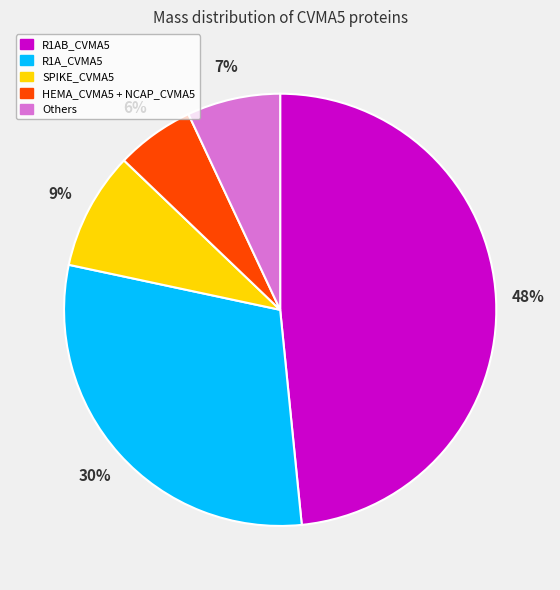

To the nearest percent, what is the average slice percentage?

20%